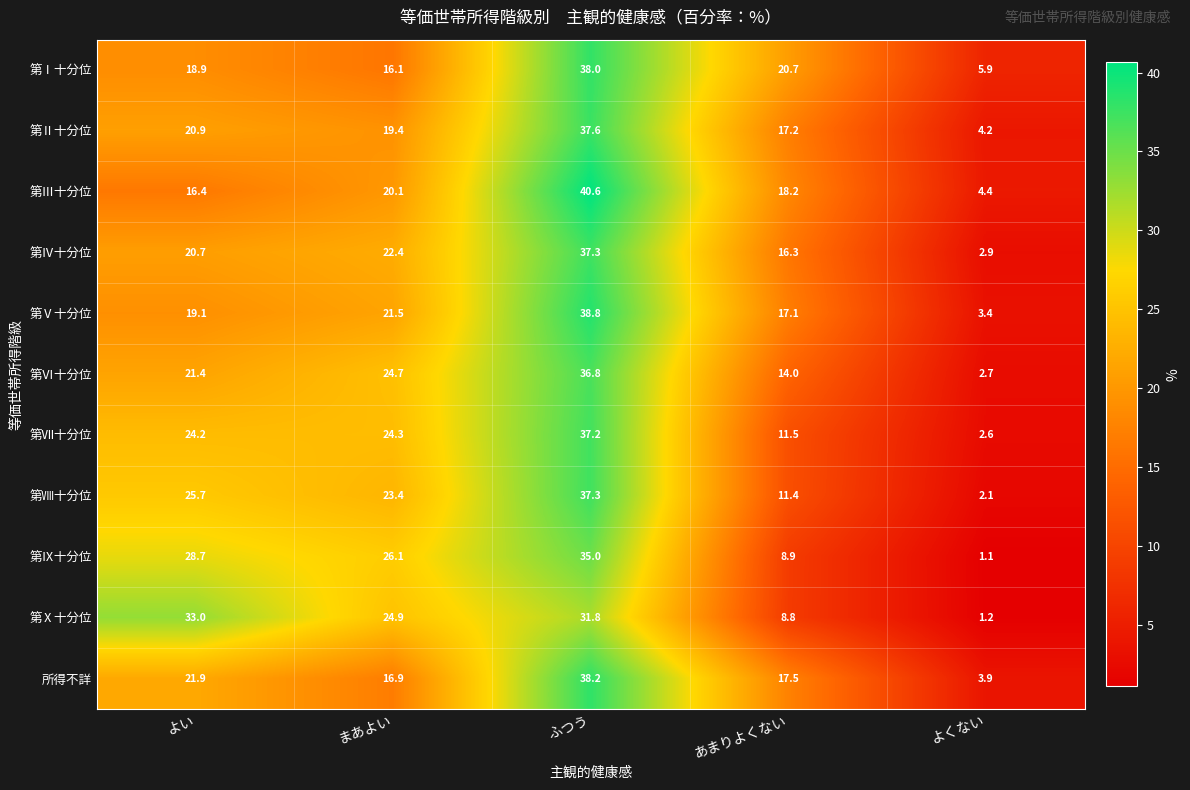

Which series has the widest spread of values?

第Ⅲ十分位